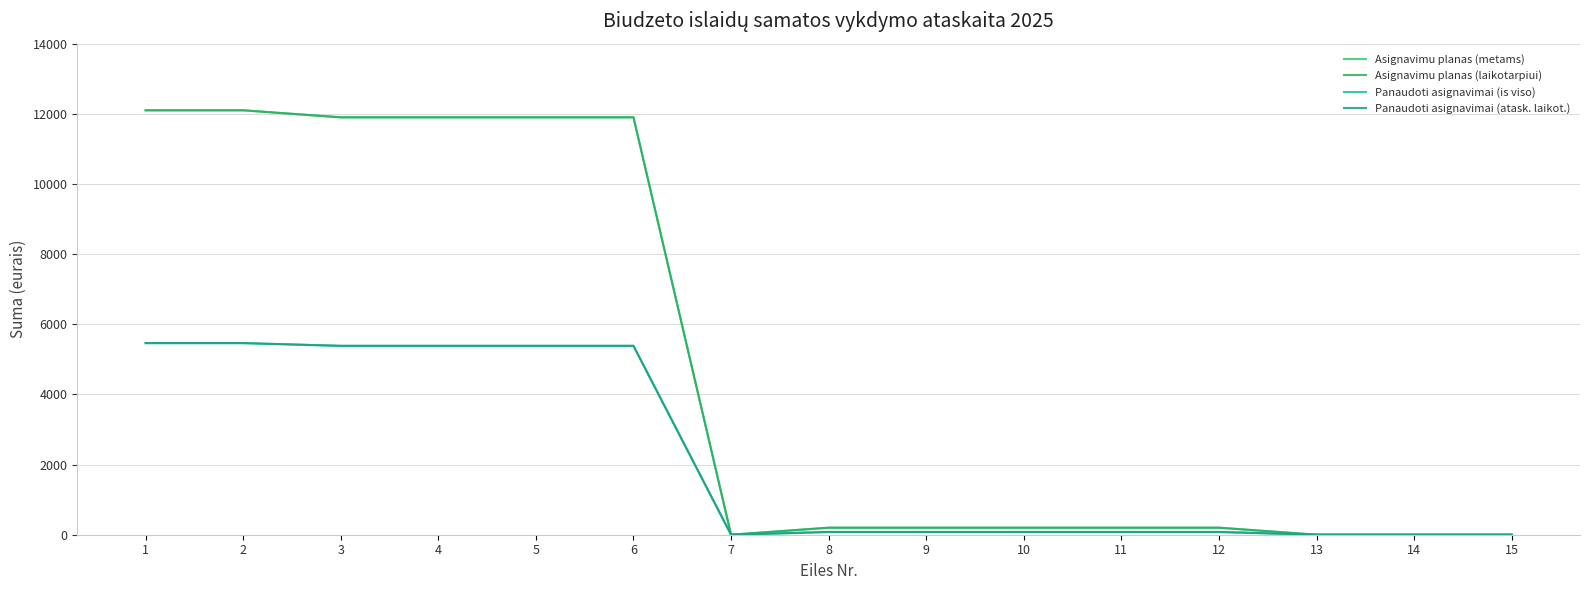

Does the chart display data point markers on the line(s)?

No